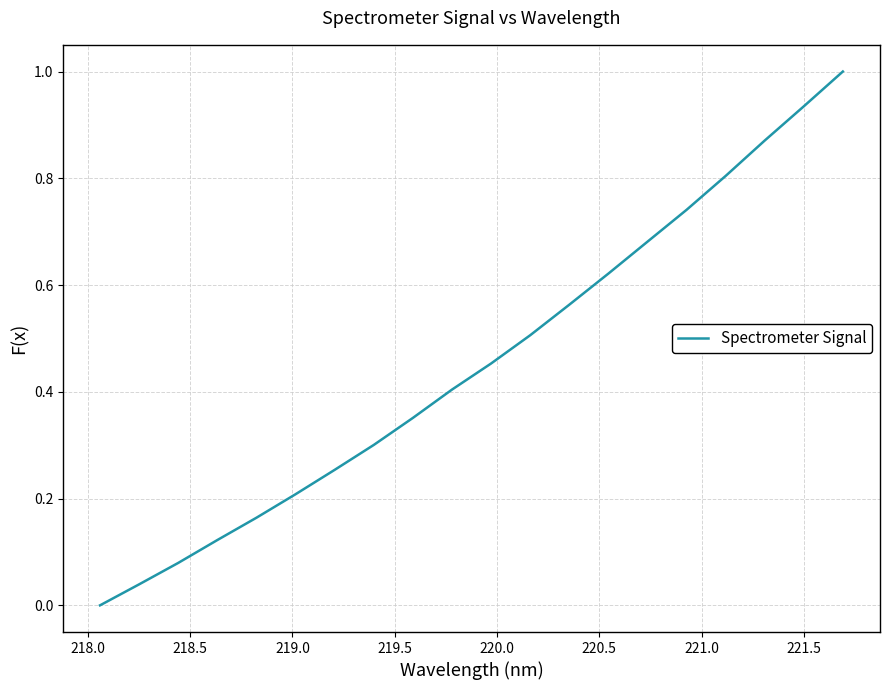

What is the difference between the maximum and minimum values?

1.0